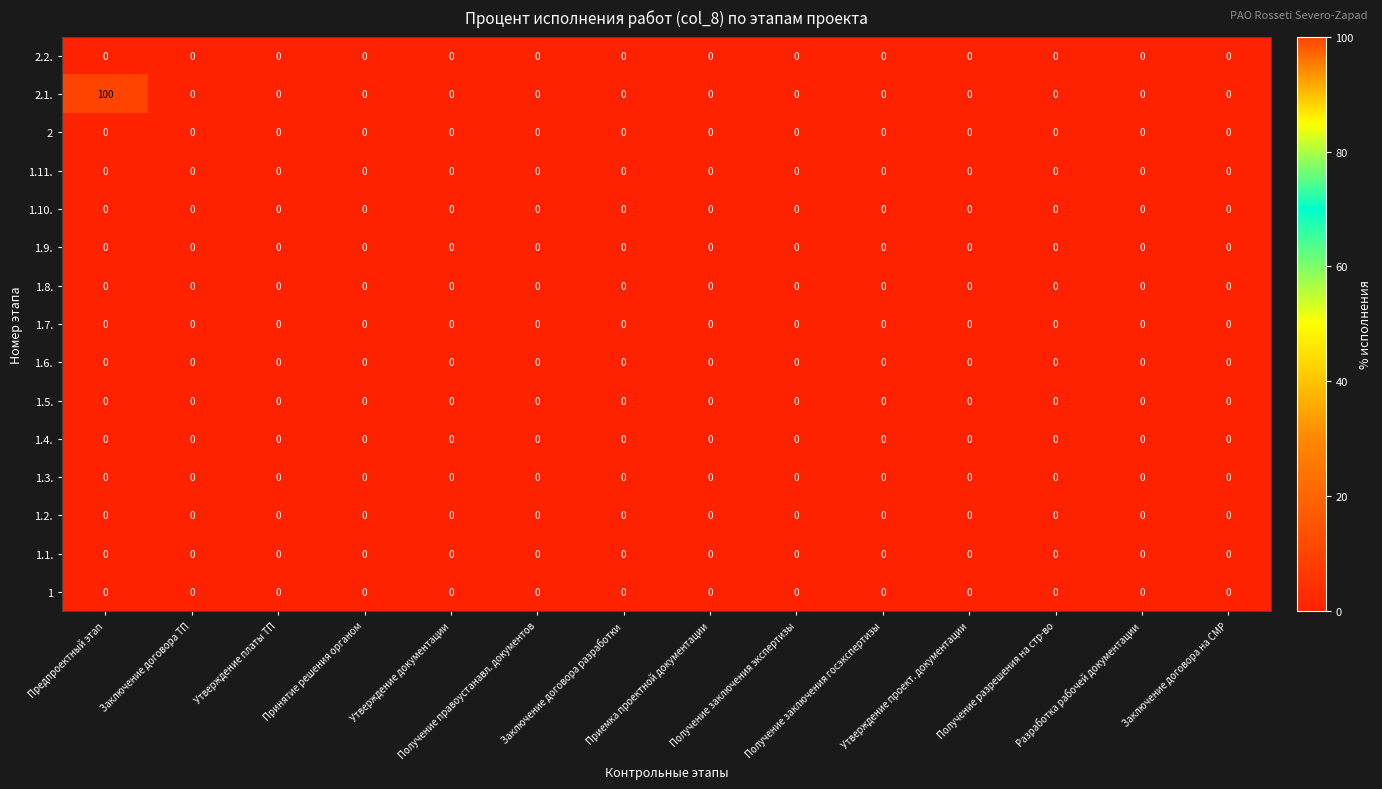

How many series are shown in this chart?

15